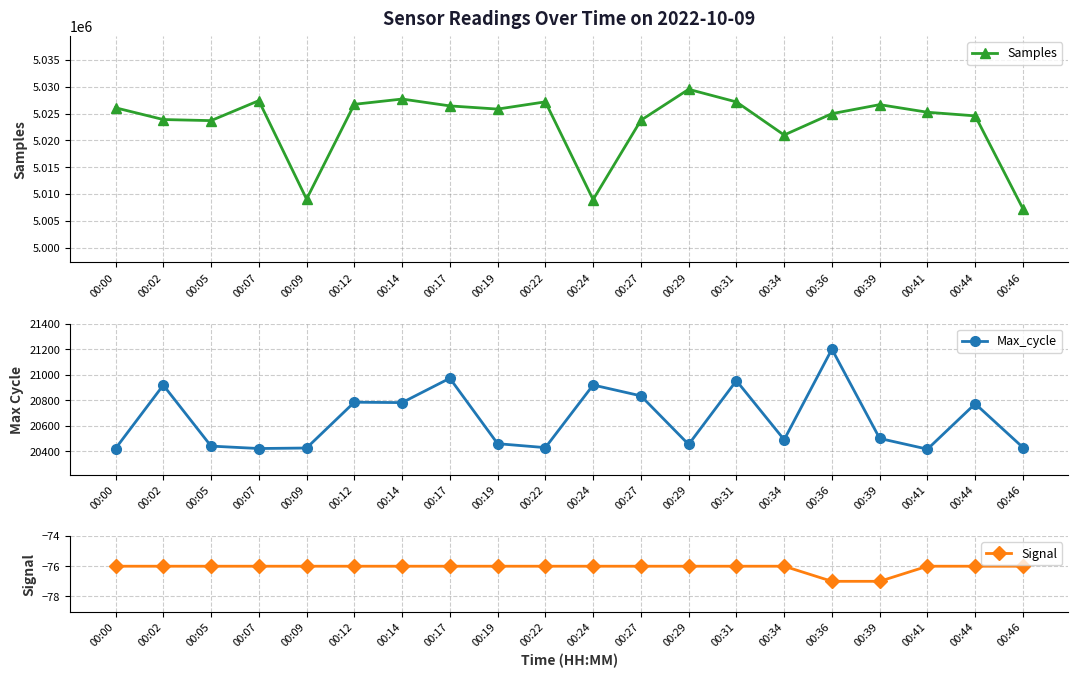

Which has a higher value, 00:31 or 00:39?

00:31